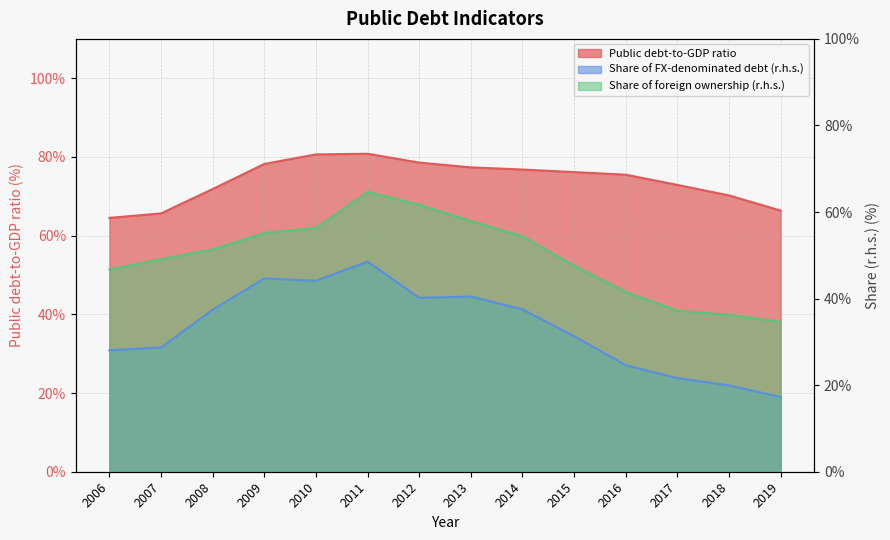

Rank the categories by Share of FX-denominated debt (r.h.s.) value from highest to lowest.

2011, 2009, 2010, 2013, 2012, 2014, 2008, 2015, 2007, 2006, 2016, 2017, 2018, 2019